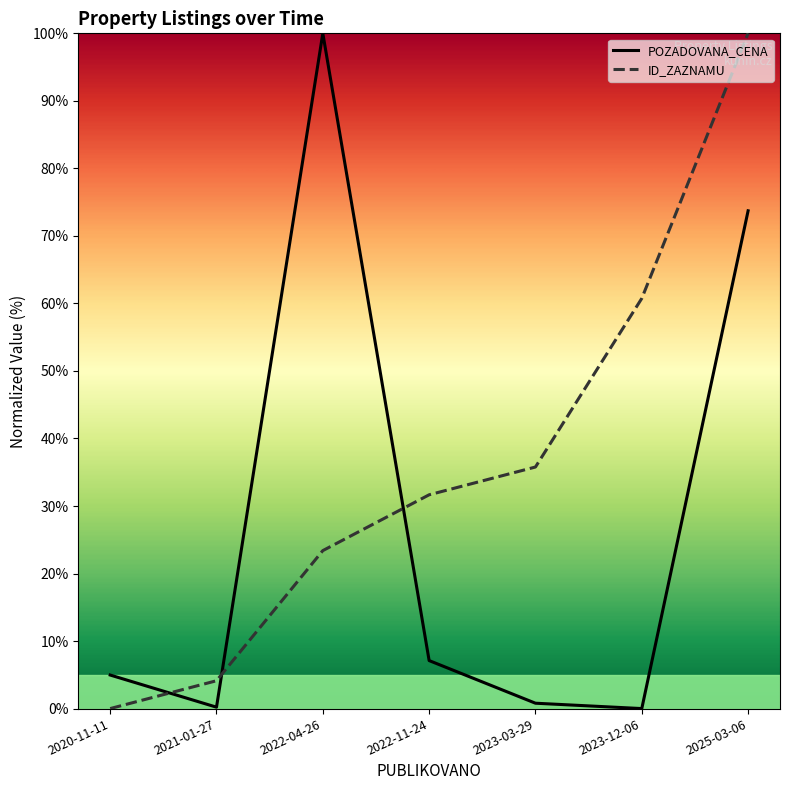

At how many categories does at least one series exceed 56?

3